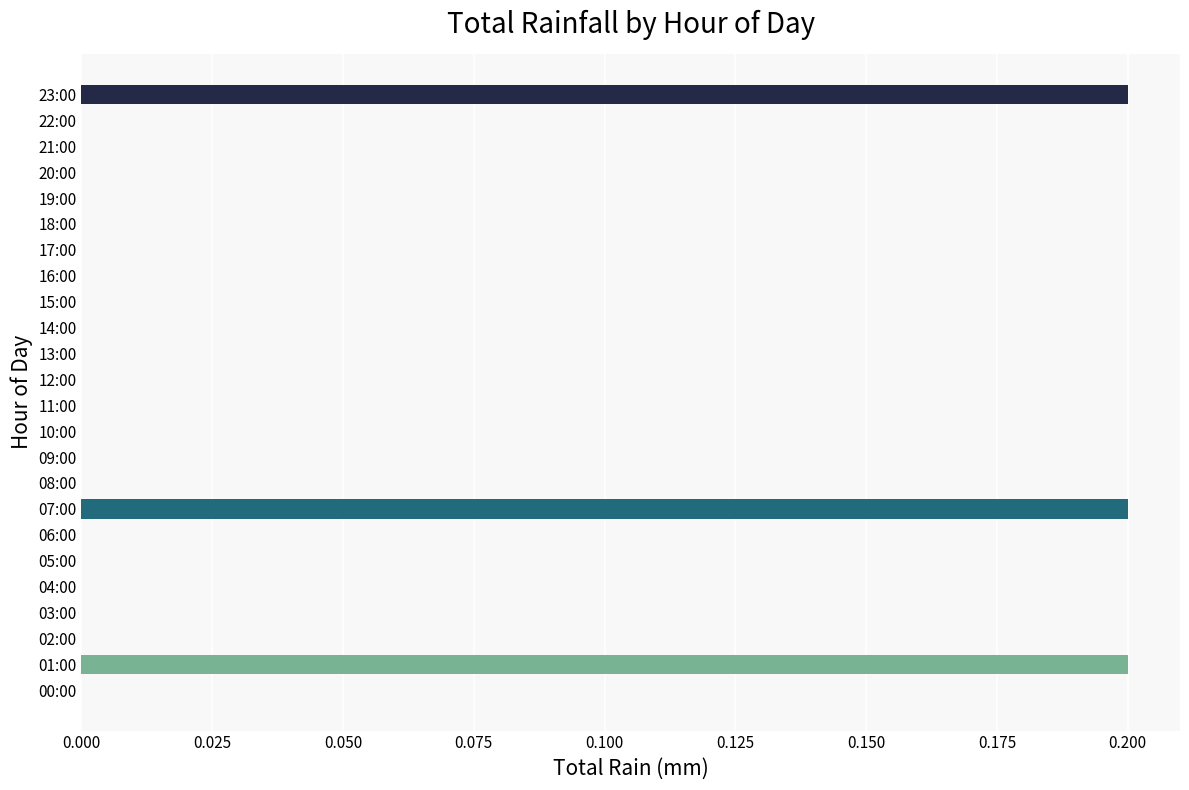

The chart shows a value of 0.2 at 07:00. True or false?

True